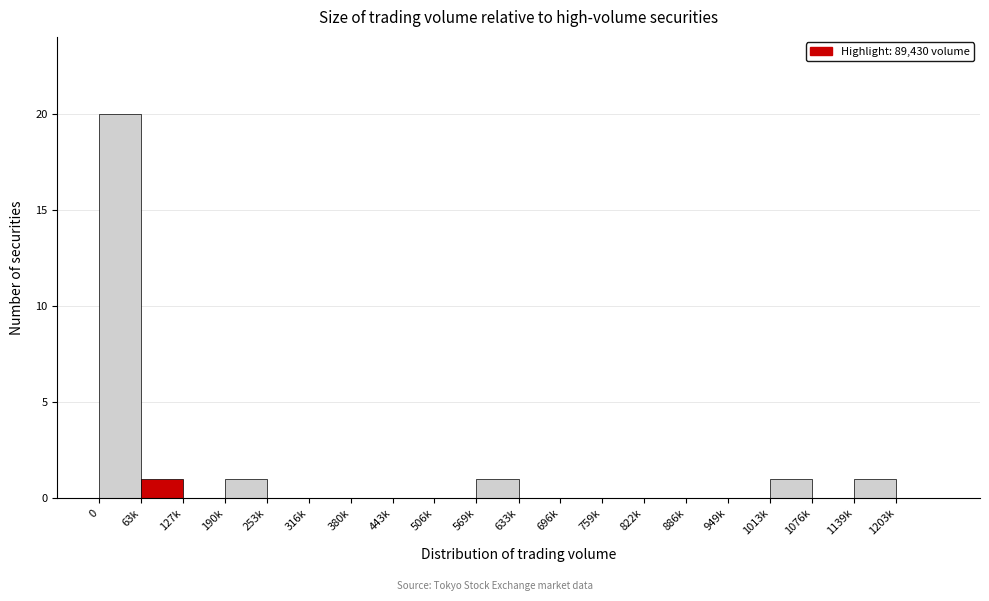

Reading right to left, list all the values displayed in this chart.

1203k=0	1139k=1	1076k=0	1013k=1	949k=0	886k=0	822k=0	759k=0	696k=0	633k=0	569k=1	506k=0	443k=0	380k=0	316k=0	253k=0	190k=1	127k=0	63k=1	0=20